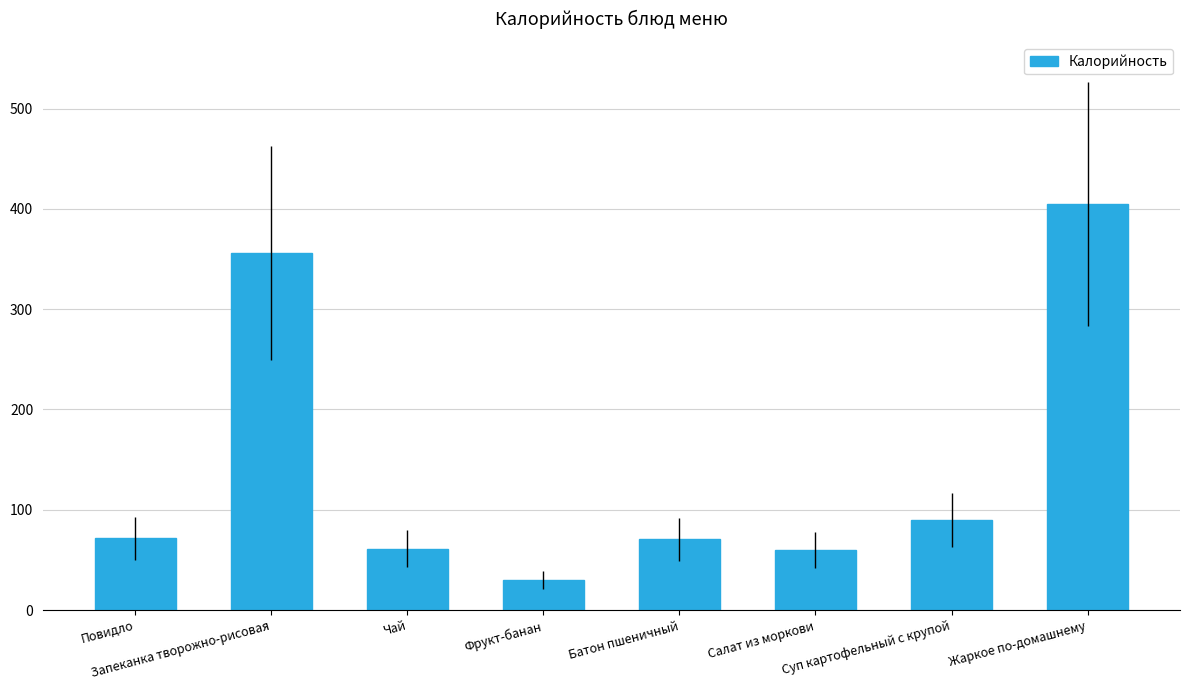

What is the value of the 1st bar from the left?

71.7